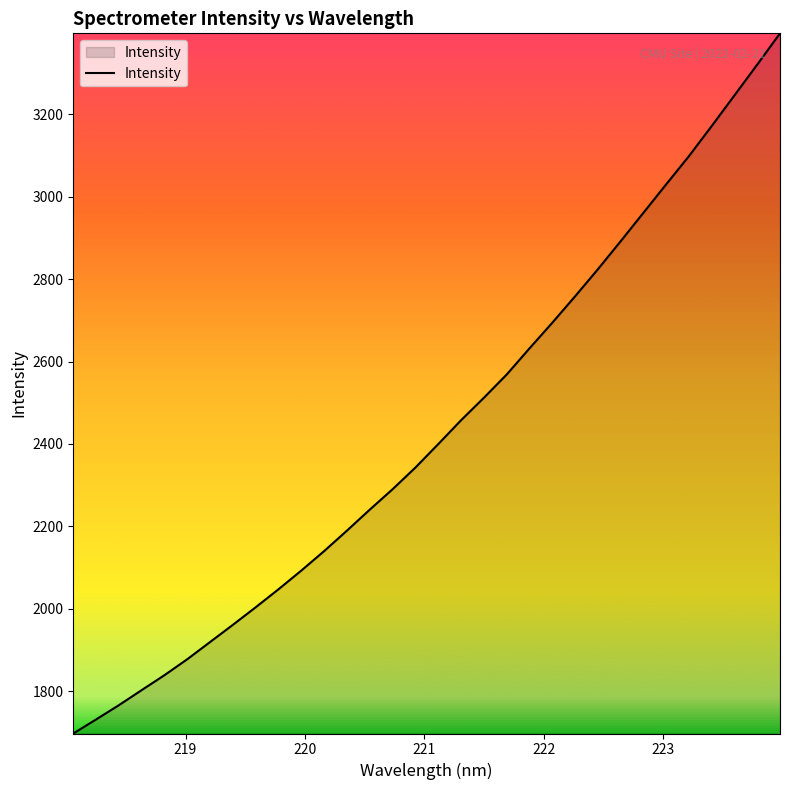

What is the maximum value shown in the chart?

3396.2